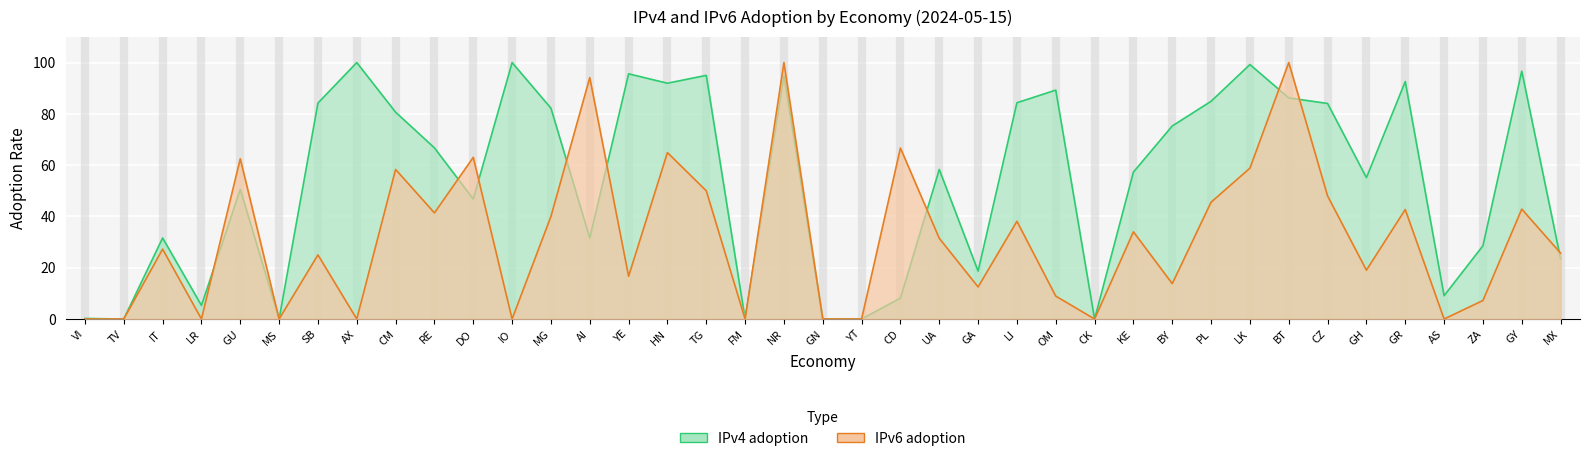

Which category has the highest value in the IPv6 adoption series?

NR